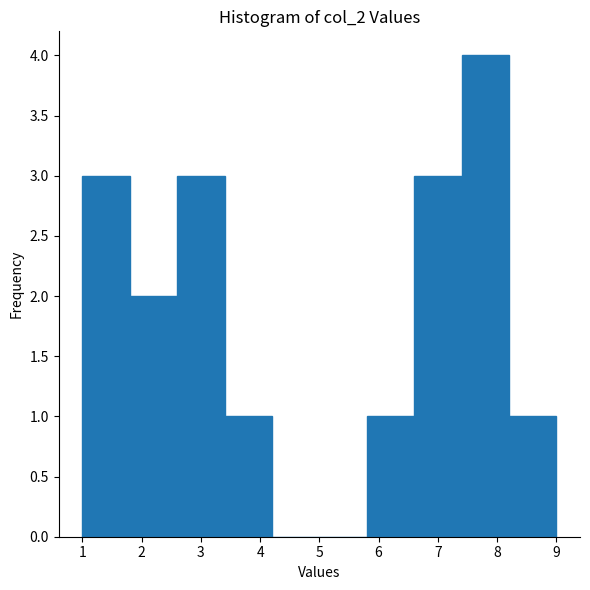

Which range on the x-axis has the tallest bar?

7.4 to 8.2